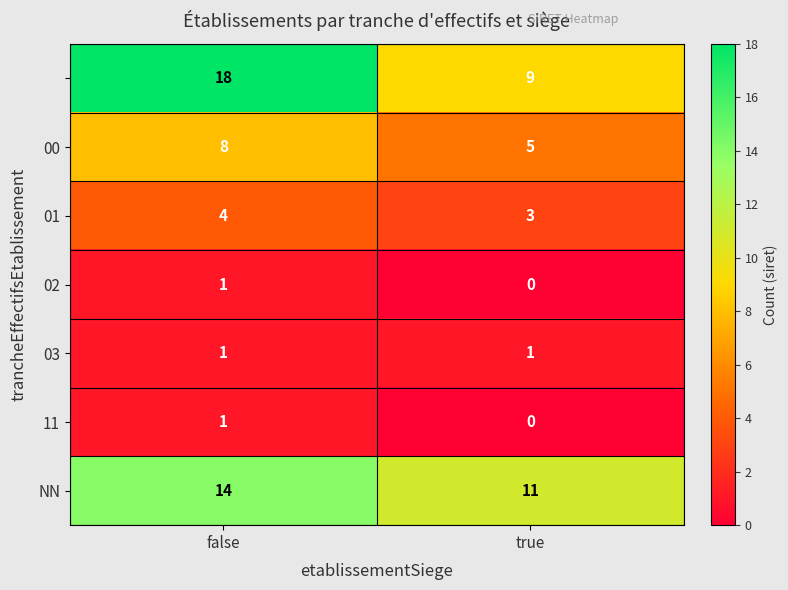

What is the difference between the highest and lowest values at true?

11